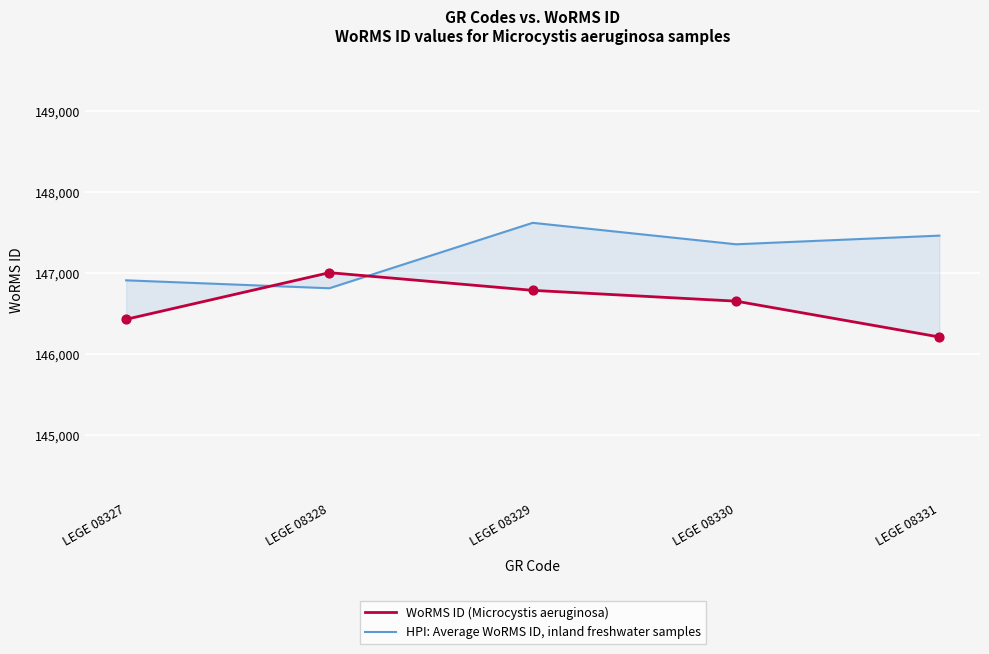

At how many categories does at least one series exceed 146567?

5